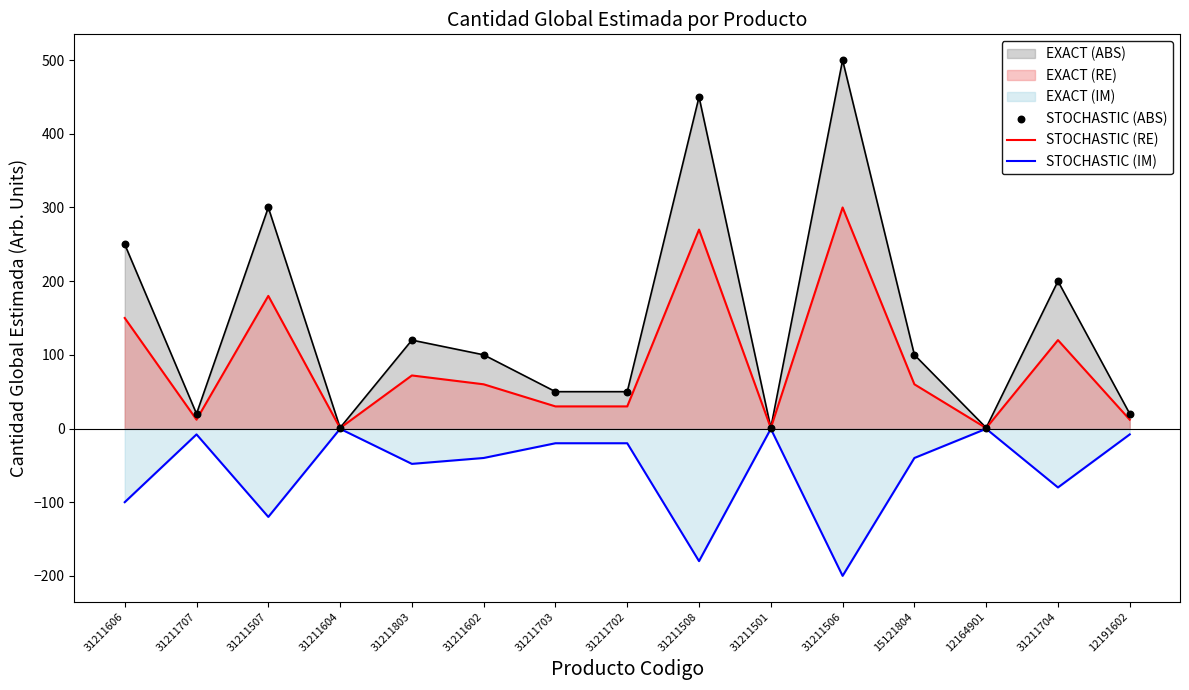

What is the total value across all series at 15121804?

120.0